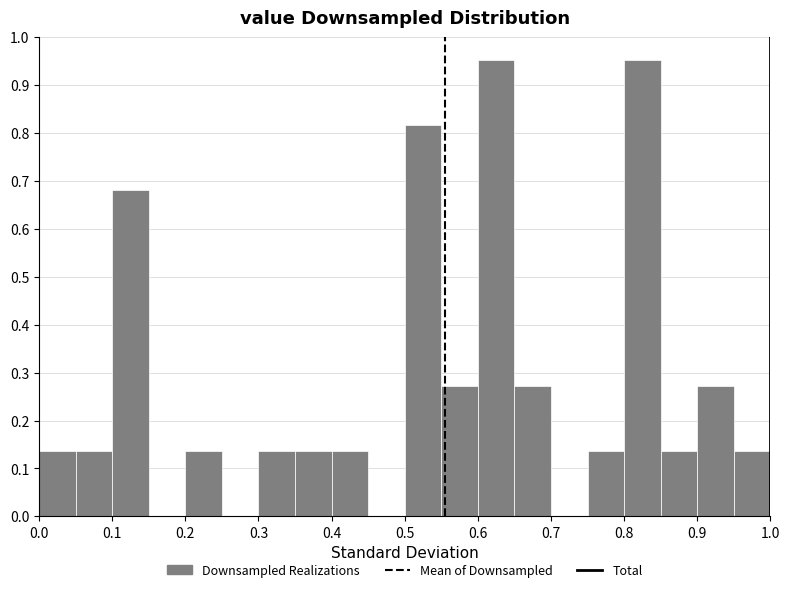

Reading left to right, list every bar in this chart as the range it spans on the x-axis followed by its height. The values are not printed on the chart, so give them approximately, as read against the axis.

0.00 to 0.05: 0.14
0.05 to 0.10: 0.14
0.10 to 0.15: 0.68
0.15 to 0.20: 0
0.20 to 0.25: 0.14
0.25 to 0.30: 0
0.30 to 0.35: 0.14
0.35 to 0.40: 0.14
0.40 to 0.45: 0.14
0.45 to 0.50: 0
0.50 to 0.55: 0.82
0.55 to 0.60: 0.27
0.60 to 0.65: 0.95
0.65 to 0.70: 0.27
0.70 to 0.75: 0
0.75 to 0.80: 0.14
0.80 to 0.85: 0.95
0.85 to 0.90: 0.14
0.90 to 0.95: 0.27
0.95 to 1.00: 0.14